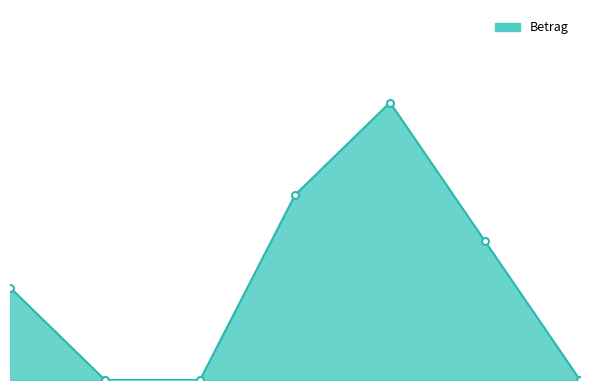

Does the chart have visible grid lines?

No